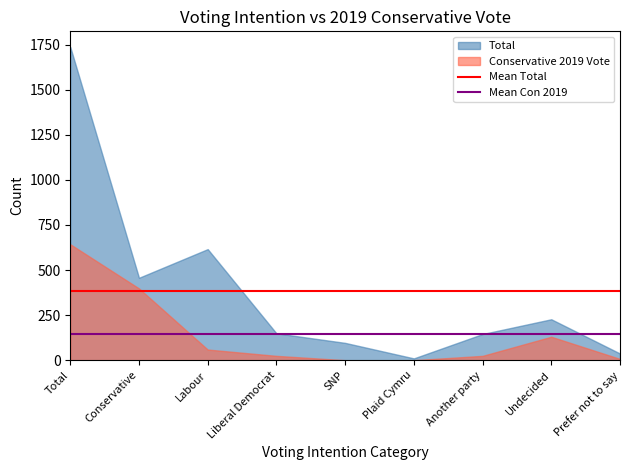

Which category has the highest value across all series?

Total